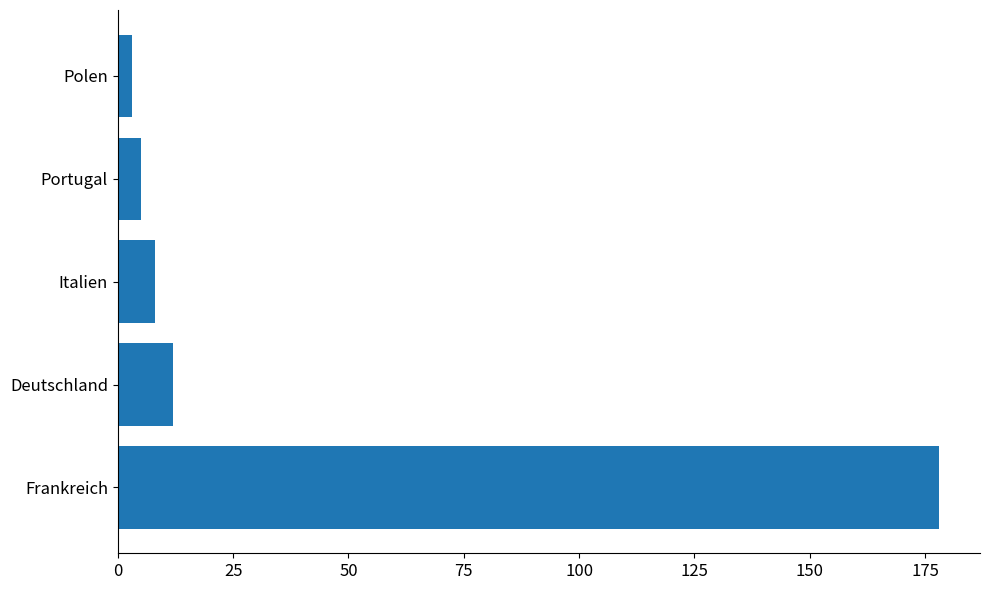

Reading bottom to top, what are all the values shown in this chart?

178	12	8	5	3